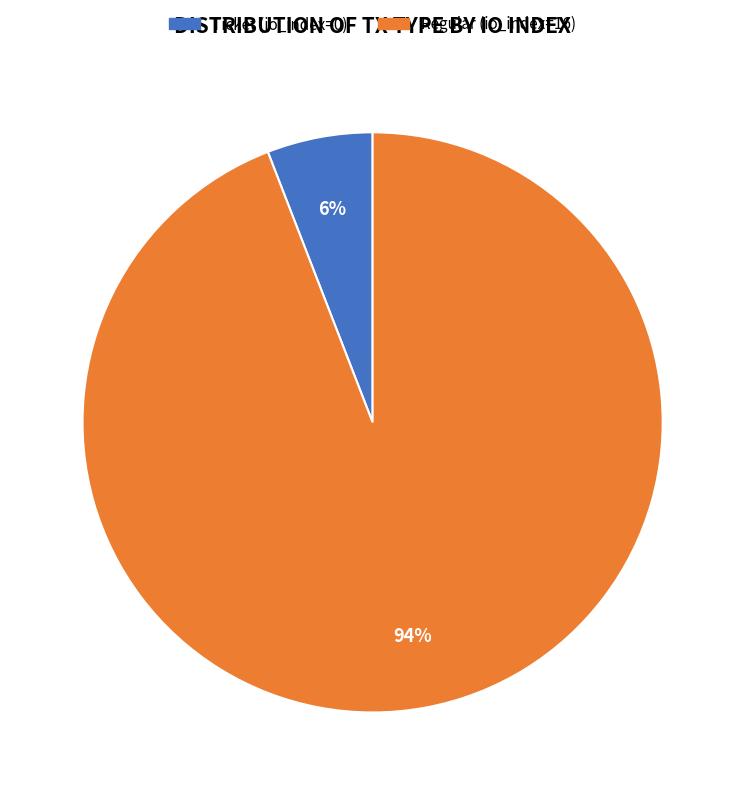

To the nearest percent, what is the combined percentage of Regular (io_index=16) and Ticket (io_index=0)?

100%